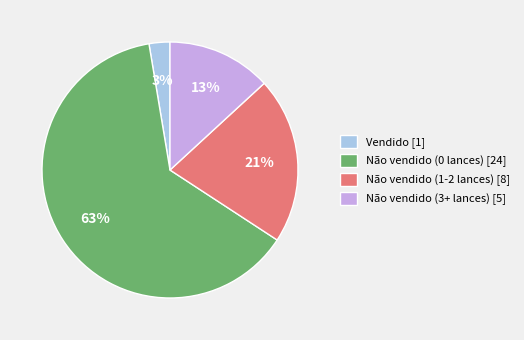

To the nearest percent, what is the combined percentage of Vendido and Não vendido (0 lances)?

66%